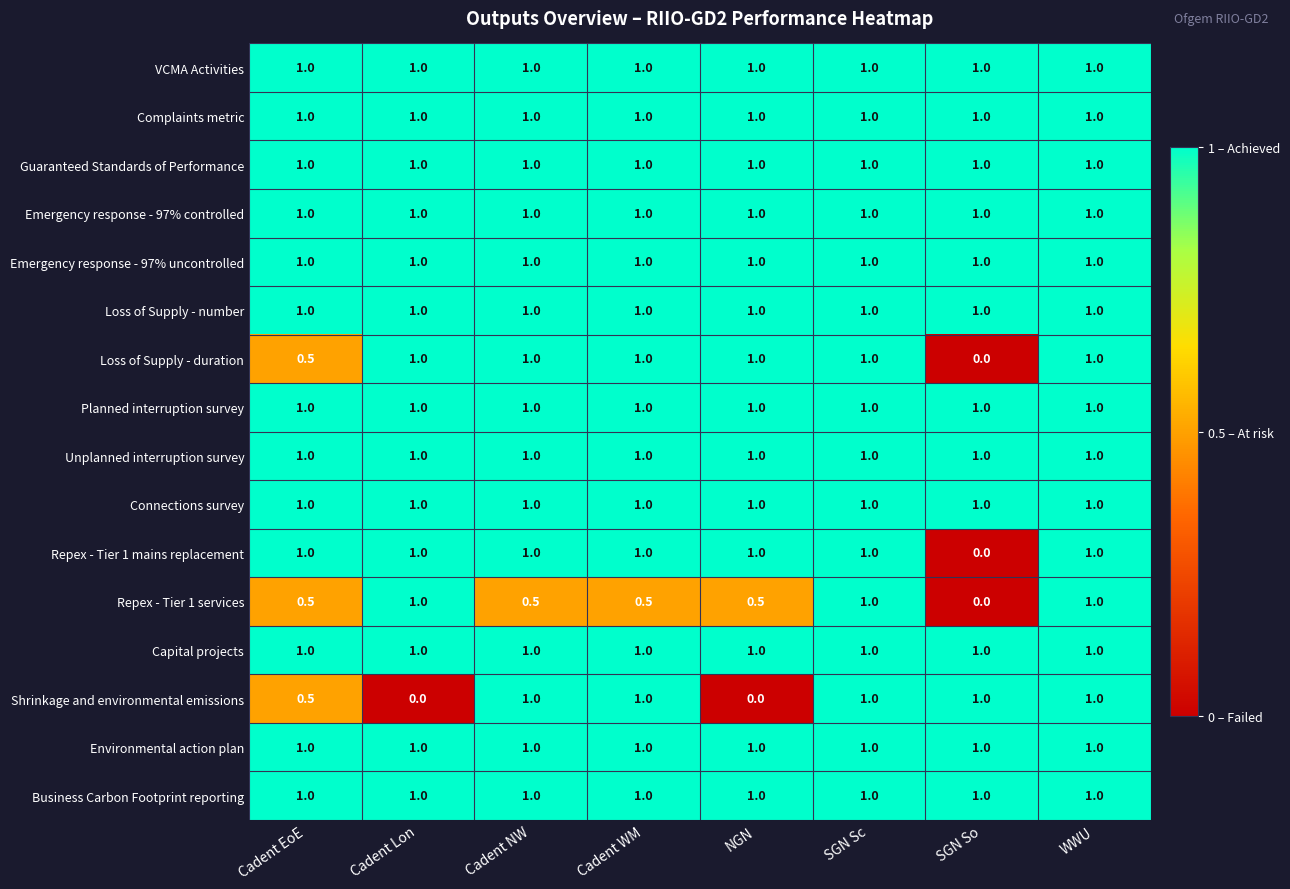

Read the Repex - Tier 1 services value at Cadent WM.

0.5